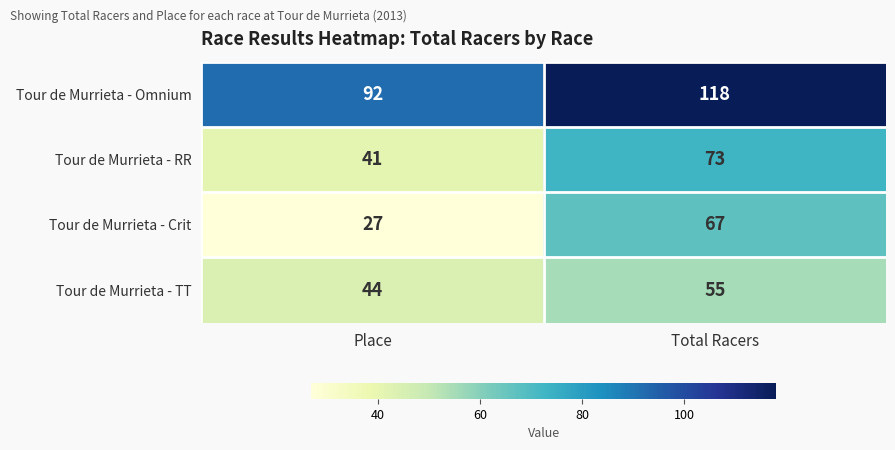

Which series has the widest spread of values?

Tour de Murrieta - Crit